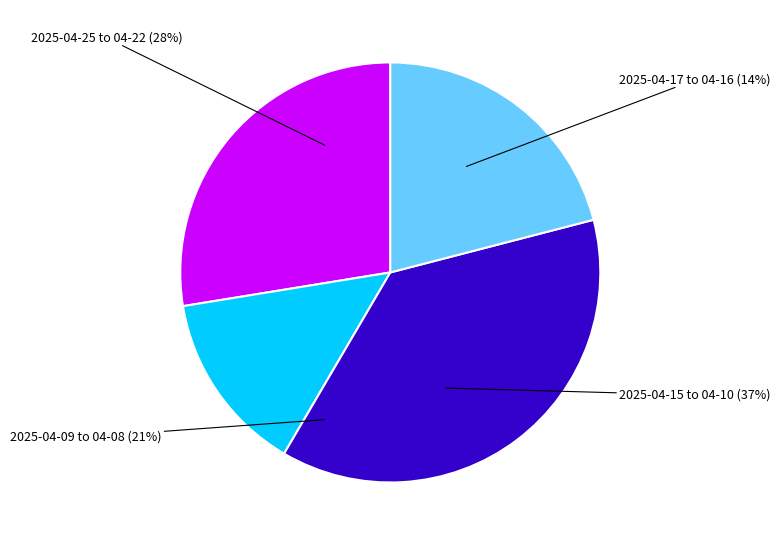

Between 2025-04-15 and 2025-04-24, which is larger?

2025-04-15